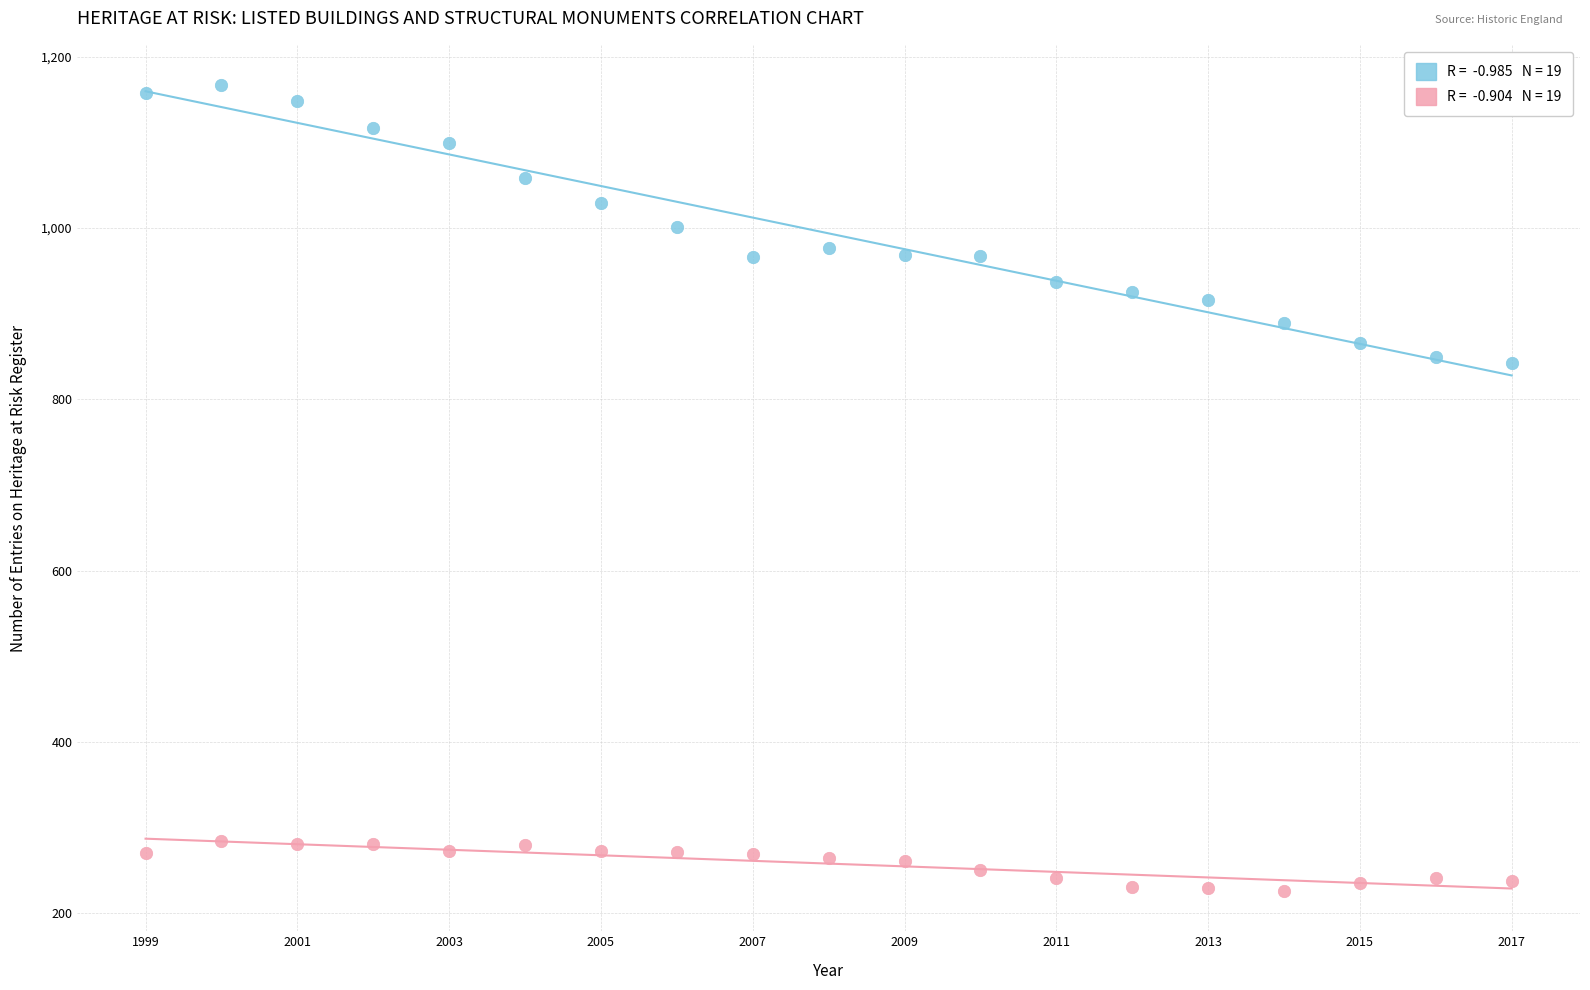

Across all data points, what is the range of X values (max minus min)?

18